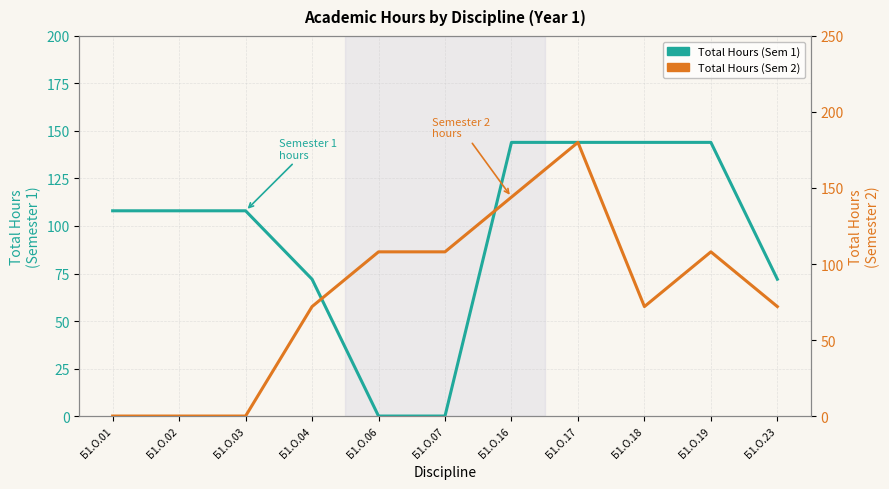

Reading right to left, what are all the values shown in this chart?

Total Hours (Sem 1): 72	144	144	144	144	0	0	72	108	108	108
Total Hours (Sem 2): 72	108	72	180	144	108	108	72	0	0	0